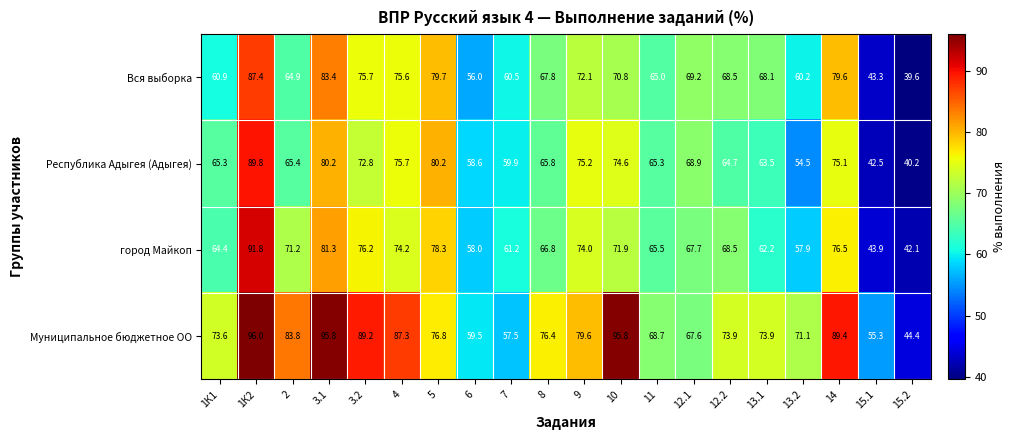

Between 2 and 13.2, which series saw the biggest shift?

город Майкоп